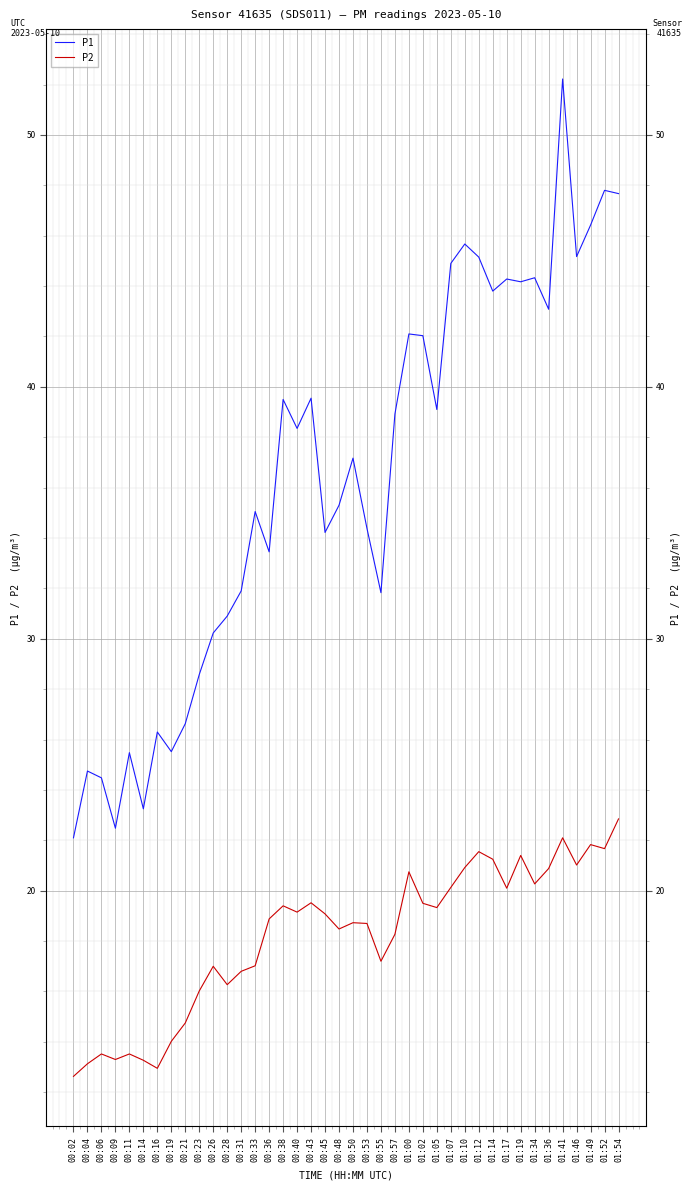

True or false: P2 and P1 intersect in this chart.

False